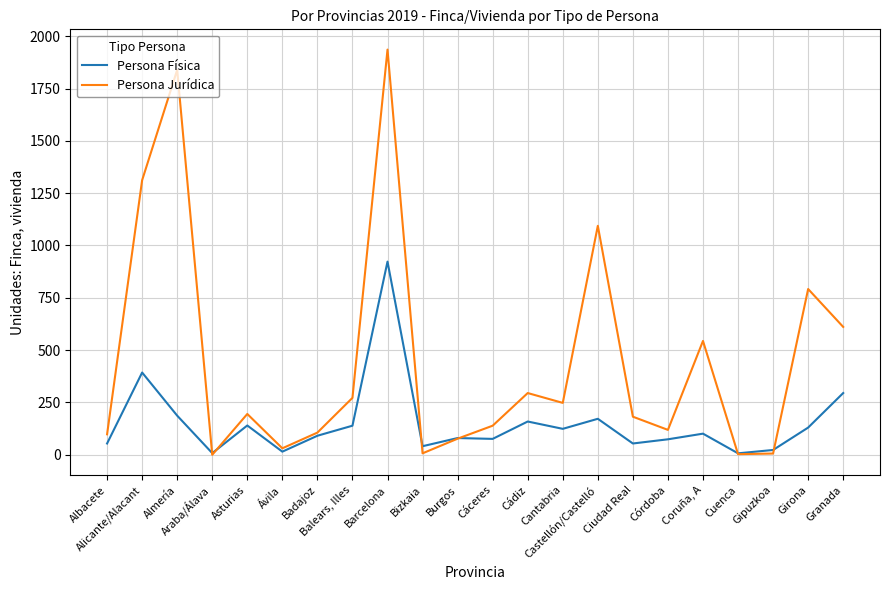

Which series has the largest range (max minus min)?

Persona Jurídica